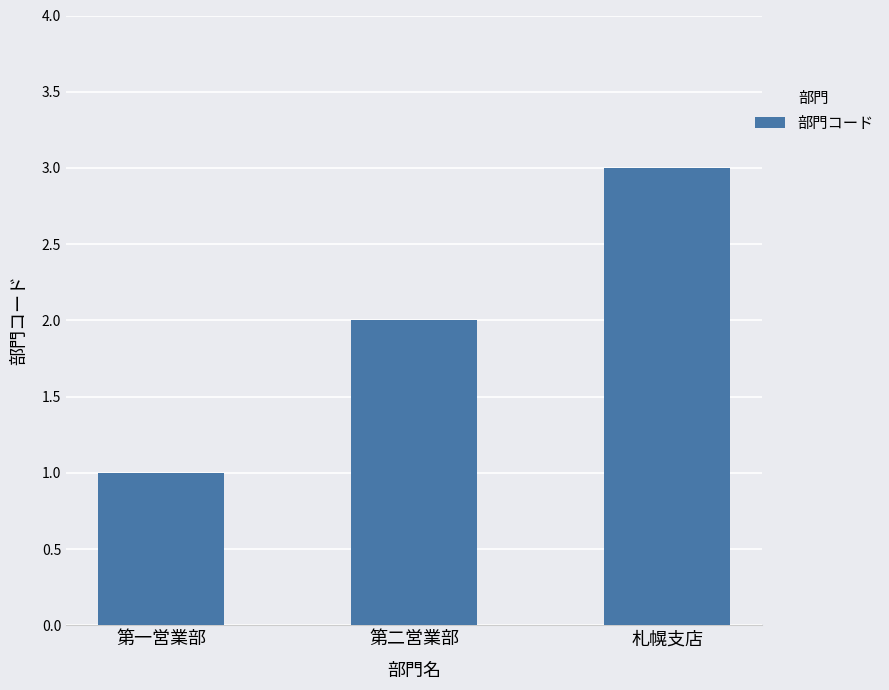

What is the difference between the values at 第二営業部 and 第一営業部?

1